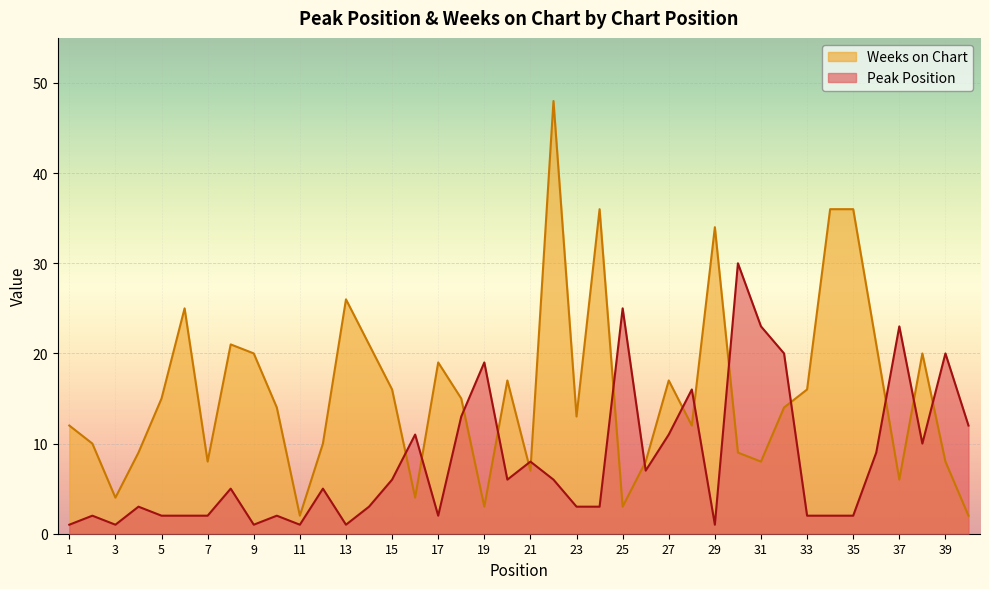

Reading left to right, list all the values displayed in this chart.

Peak Position: 1=1	2=2	3=1	4=3	5=2	6=2	7=2	8=5	9=1	10=2	11=1	12=5	13=1	14=3	15=6	16=11	17=2	18=13	19=19	20=6	21=8	22=6	23=3	24=3	25=25	26=7	27=11	28=16	29=1	30=30	31=23	32=20	33=2	34=2	35=2	36=9	37=23	38=10	39=20	40=12
Weeks on Chart: 1=12	2=10	3=4	4=9	5=15	6=25	7=8	8=21	9=20	10=14	11=2	12=10	13=26	14=21	15=16	16=4	17=19	18=15	19=3	20=17	21=7	22=48	23=13	24=36	25=3	26=8	27=17	28=12	29=34	30=9	31=8	32=14	33=16	34=36	35=36	36=21	37=6	38=20	39=8	40=2